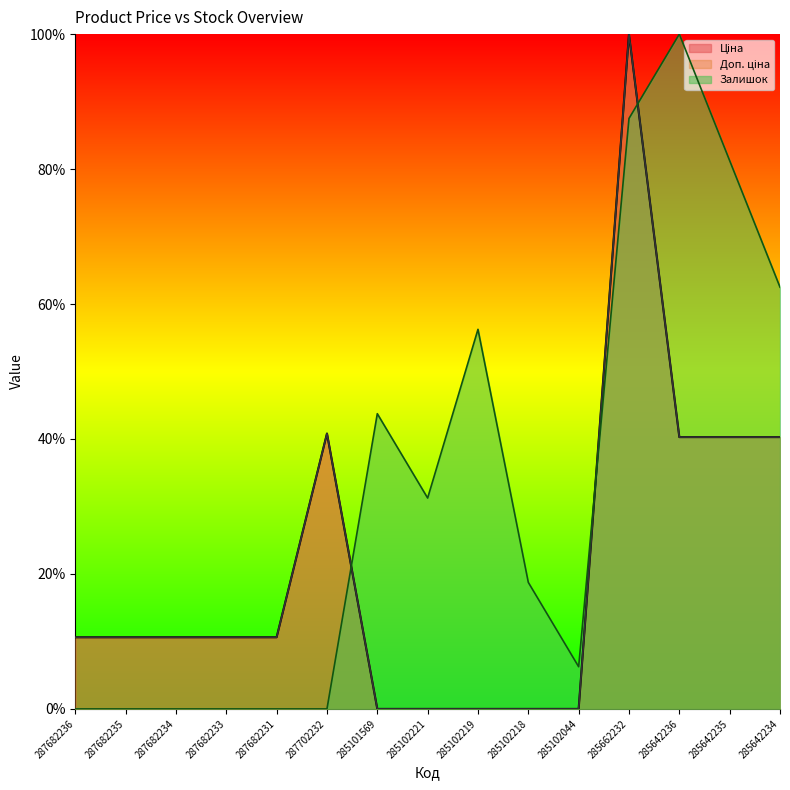

Which category has the highest value in the Ціна series?

285662232